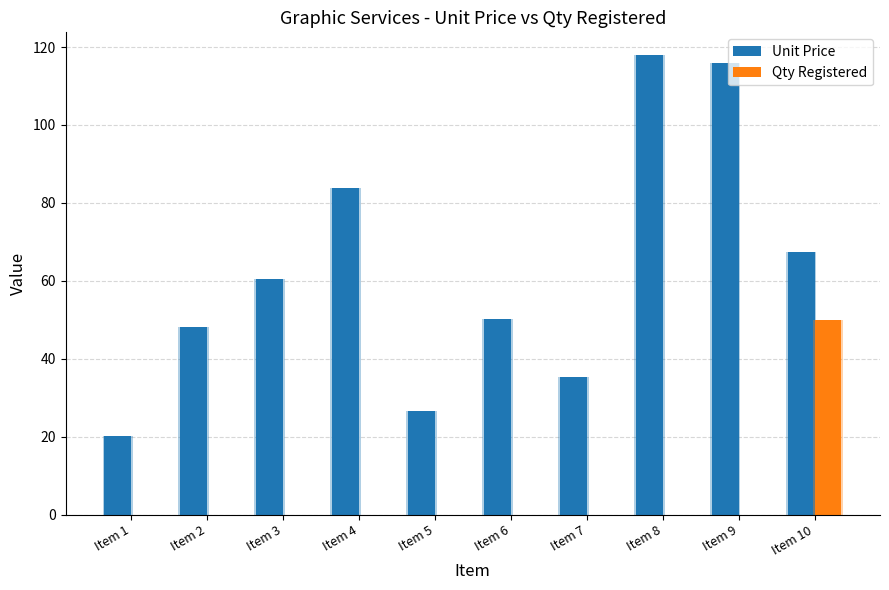

What are all the series names shown in the legend?

Unit Price, Qty Registered